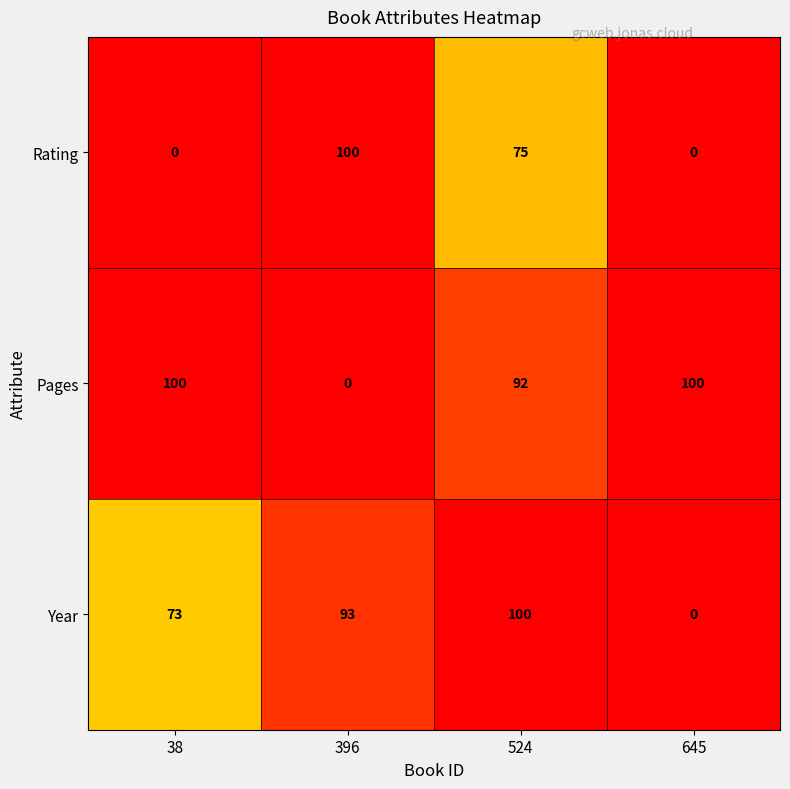

What is the difference between the Year values at 645 and 38?

73